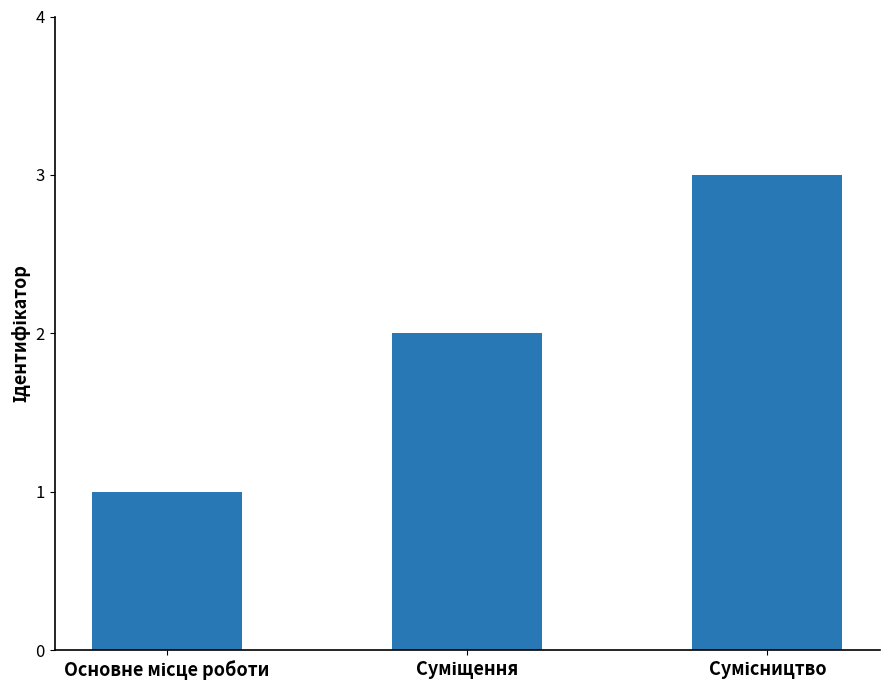

What is the maximum value shown in the chart?

3